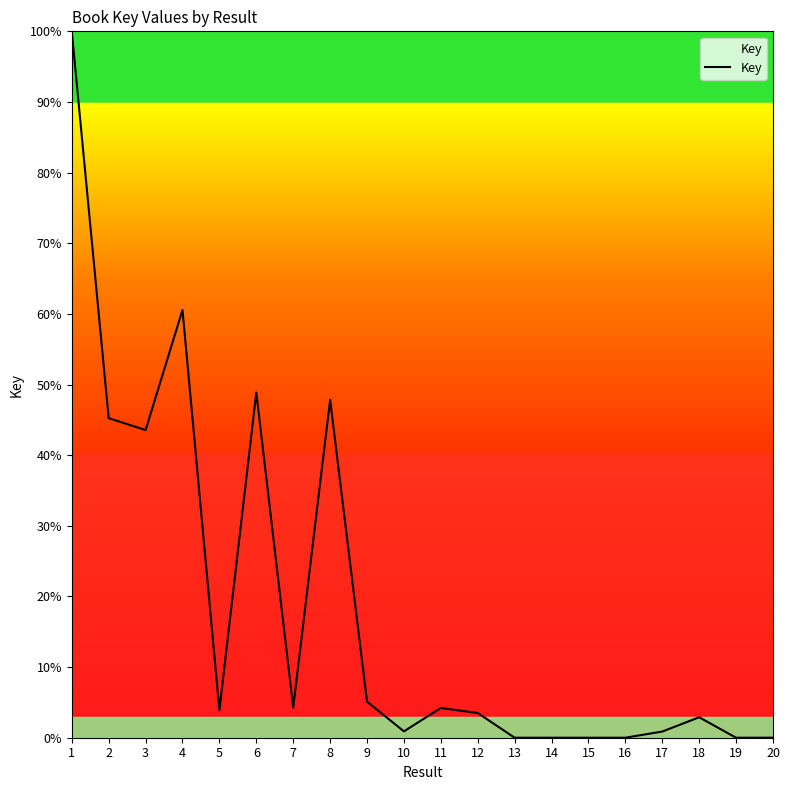

What is the change in value from 4 to 13?

-60.5